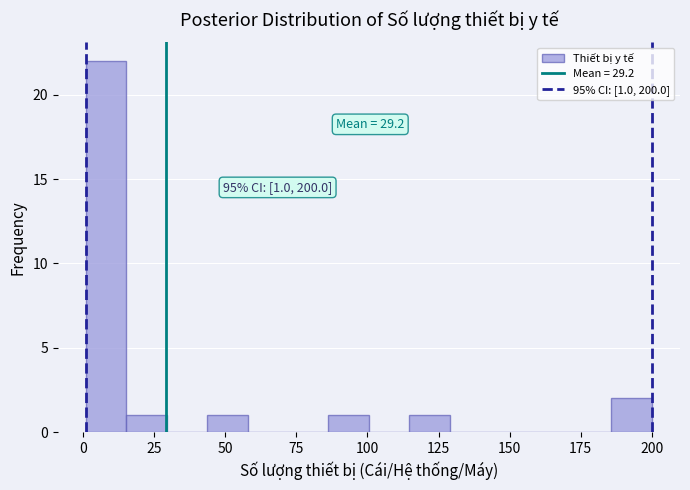

Around what value on the x-axis is the tallest bar? Give the approximate position of its centre, as read against the axis.

10